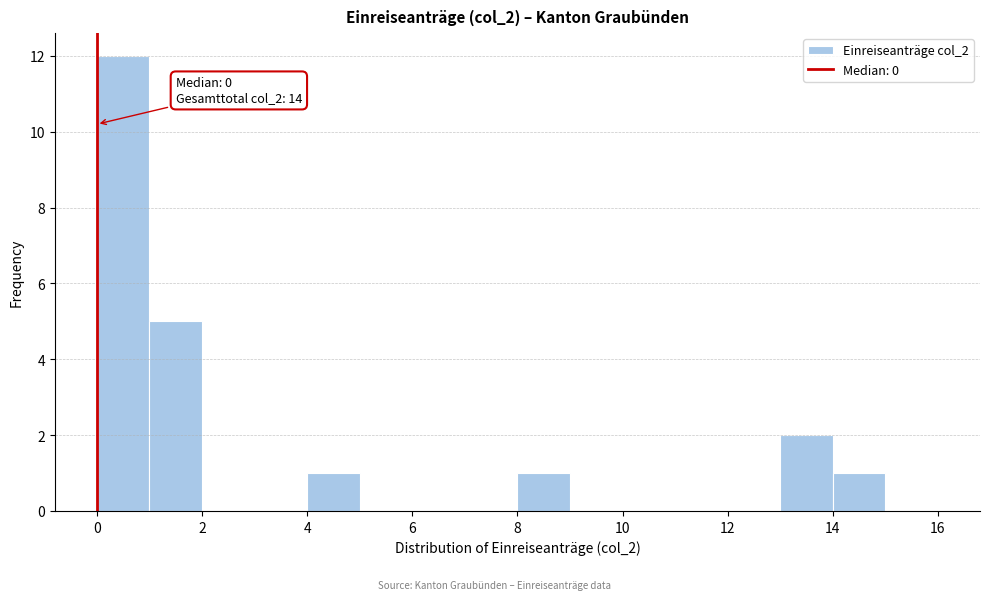

Which range on the x-axis has the tallest bar?

0 to 1